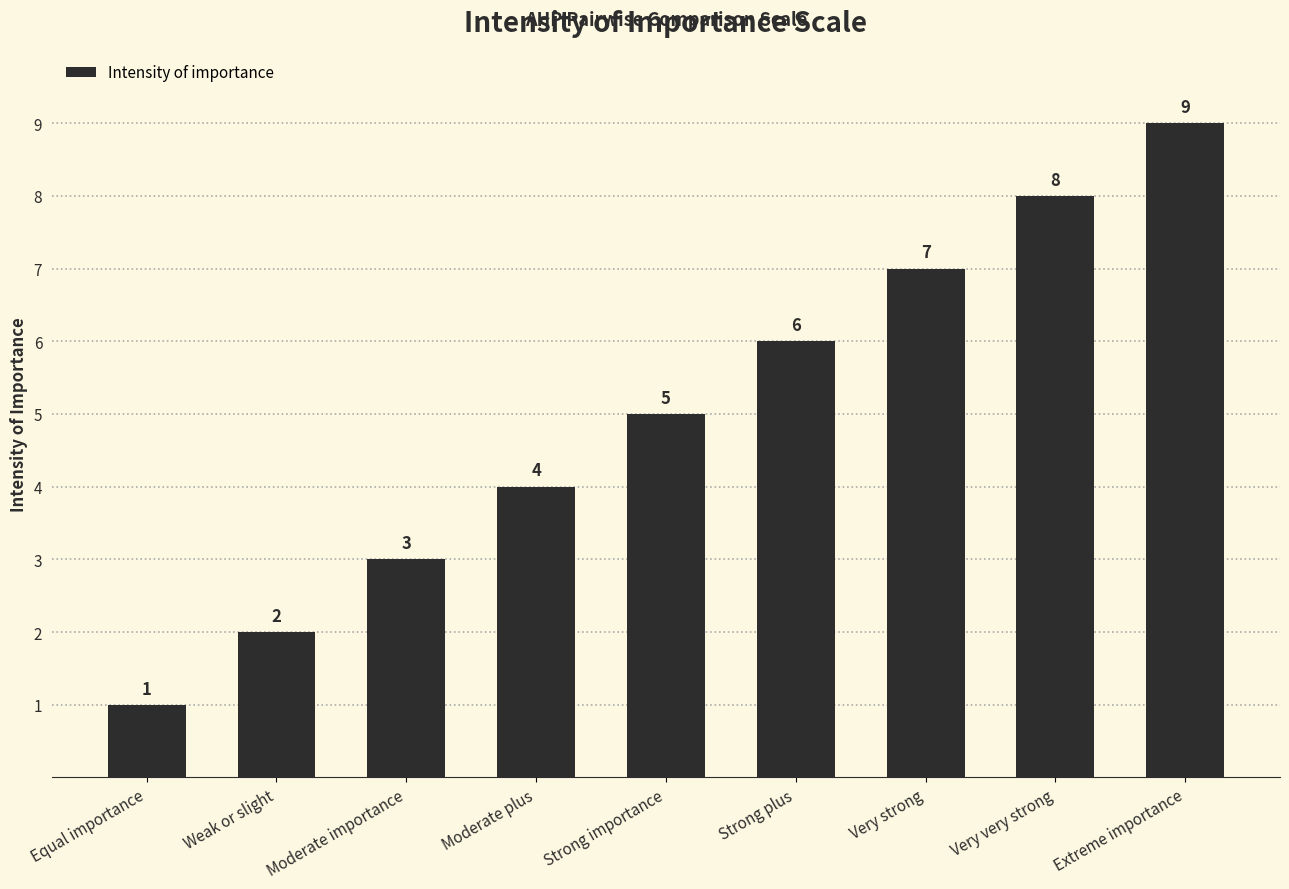

Where is the data nearest to the value 5?

Strong importance